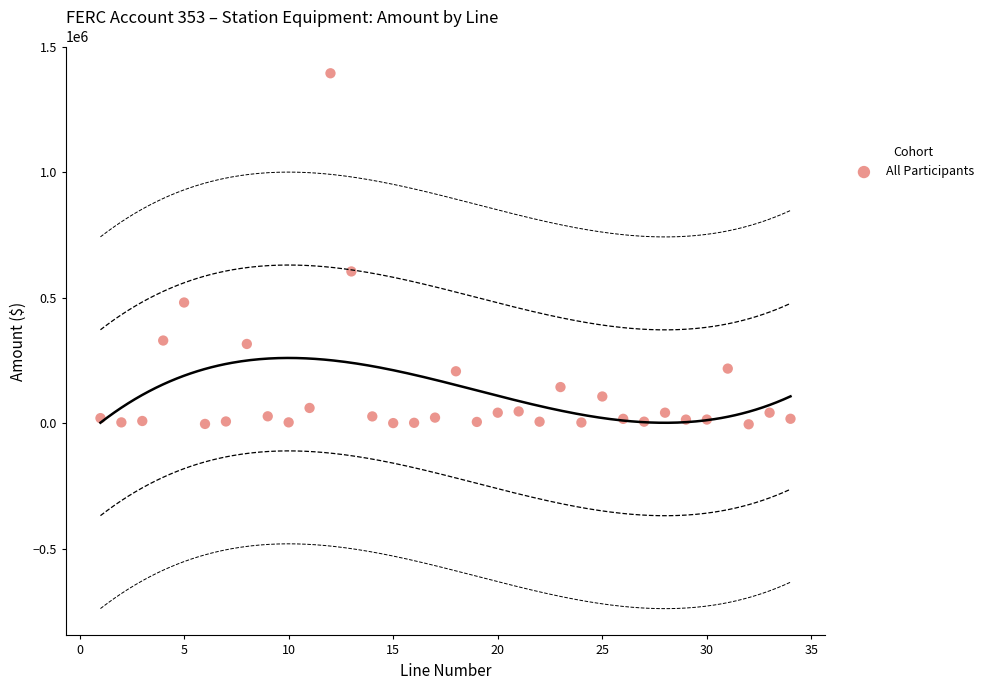

What Y value in the scatter plot is closest to 694375?

604099.2